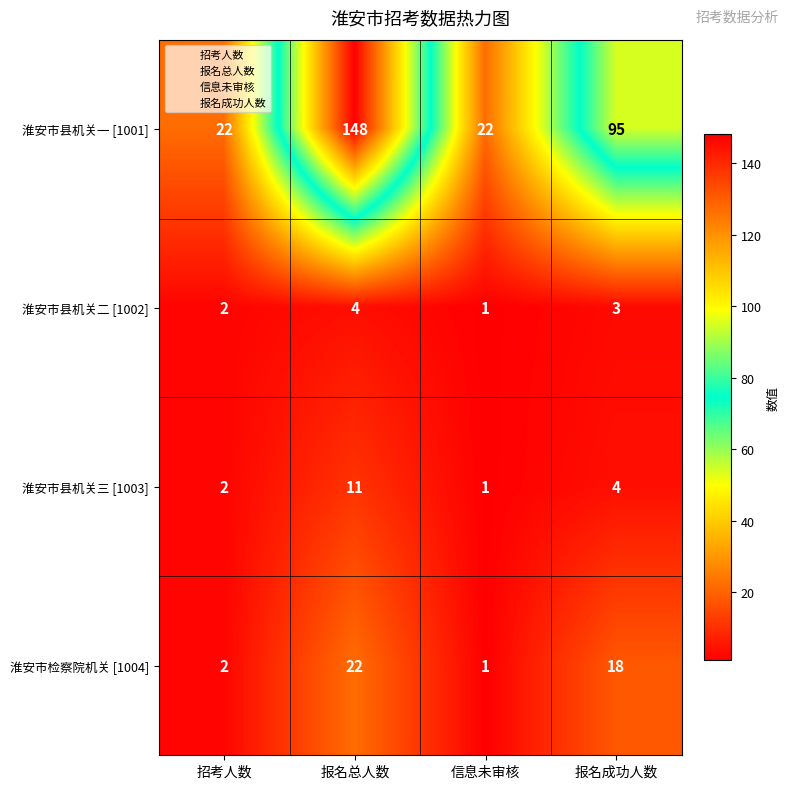

At which label is 淮安市县机关一 [1001] closest to 85?

报名成功人数